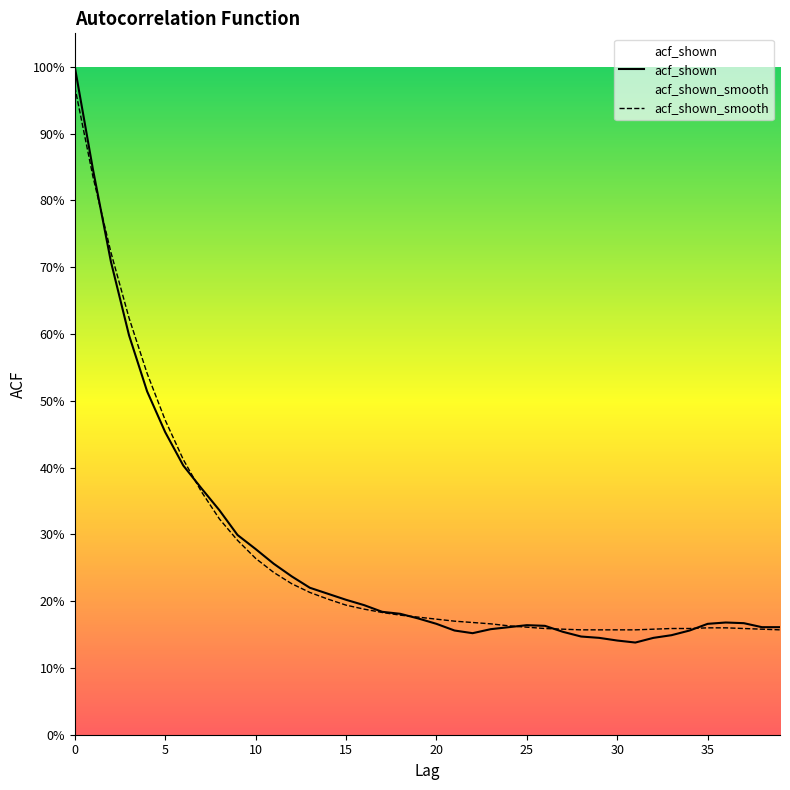

How many acf_shown values are between 0 and 1?

40